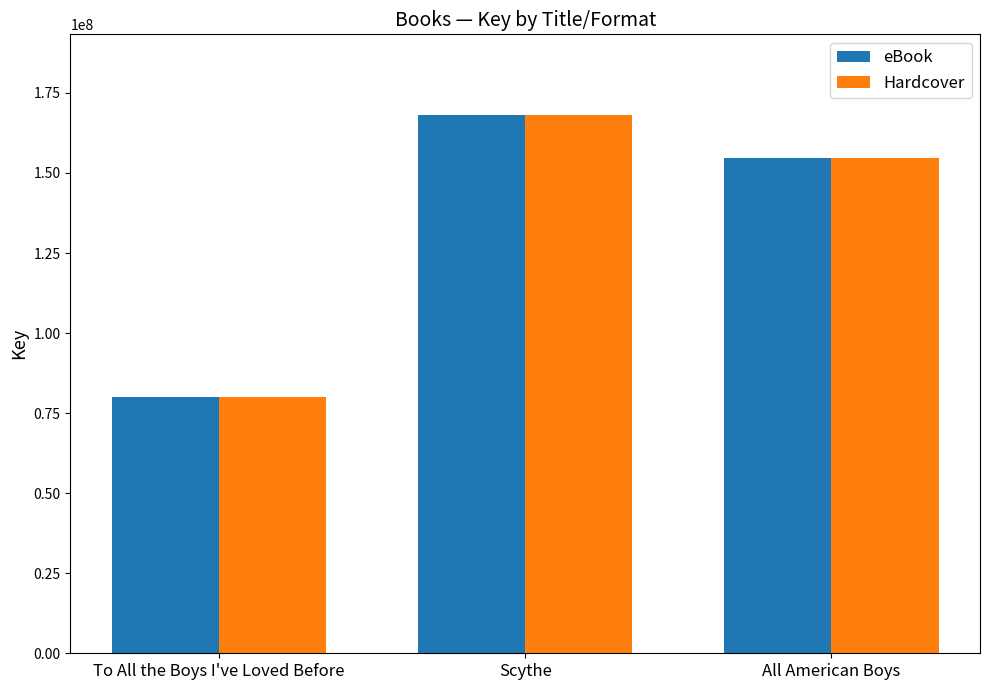

What is the total value across all series at All American Boys?

309116368